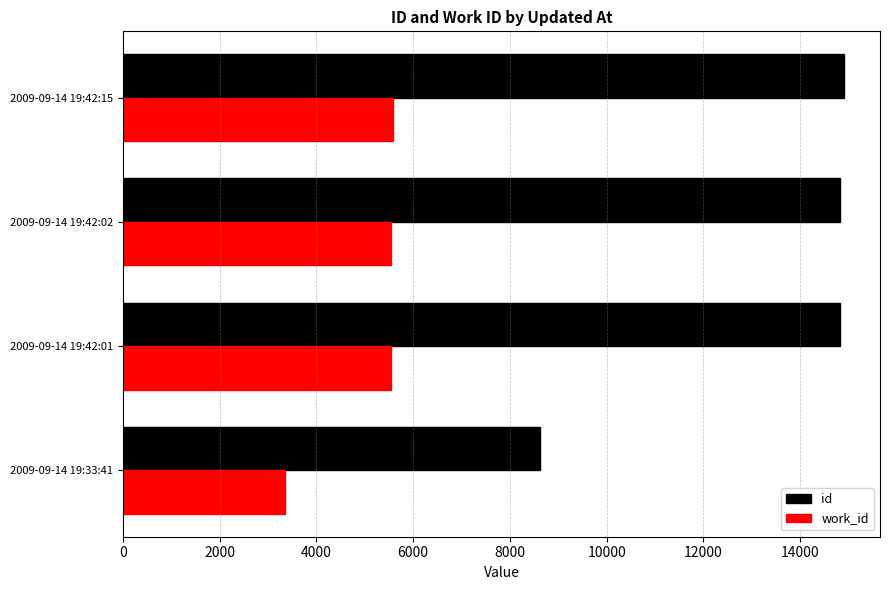

The value of id at 2009-09-14 19:42:15 is 23147.0. True or false?

False